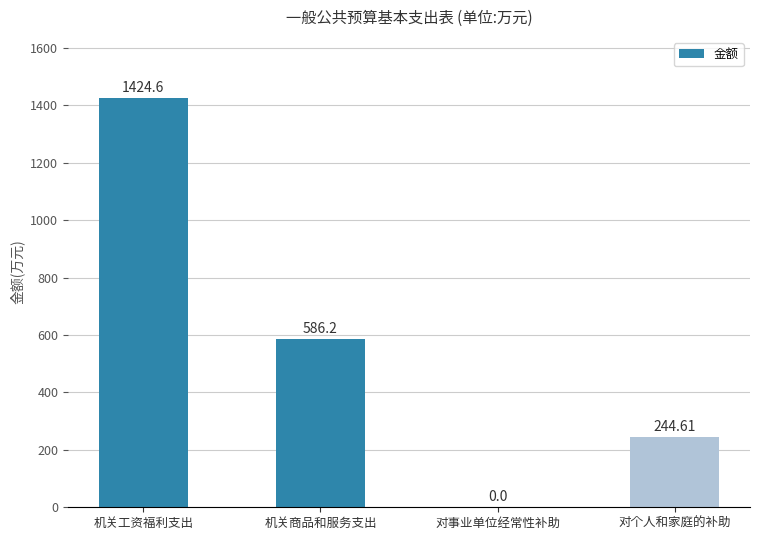

Reading left to right, transcribe all the data shown in this chart.

机关工资福利支出=1424.6	机关商品和服务支出=586.2	对事业单位经常性补助=0.0	对个人和家庭的补助=244.6